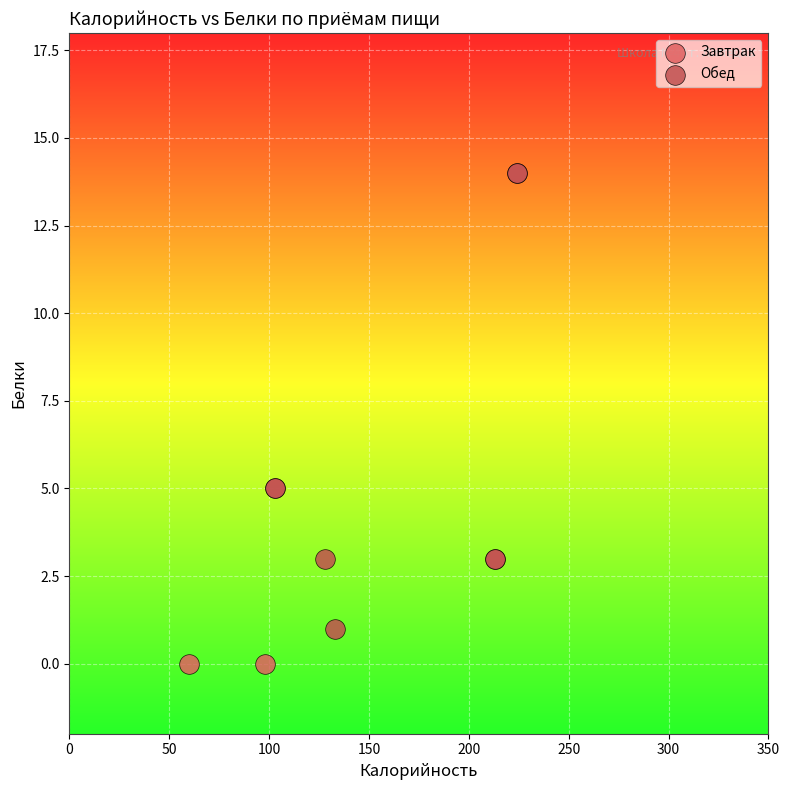

Which series reaches the minimum Y coordinate?

Завтрак